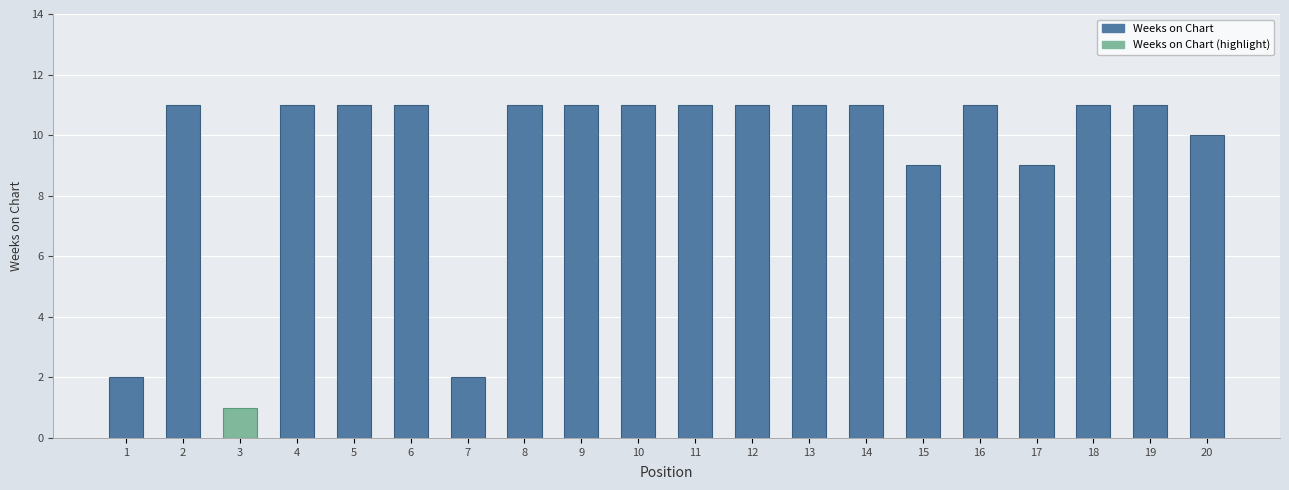

The chart shows a value of 11 at 10. True or false?

True